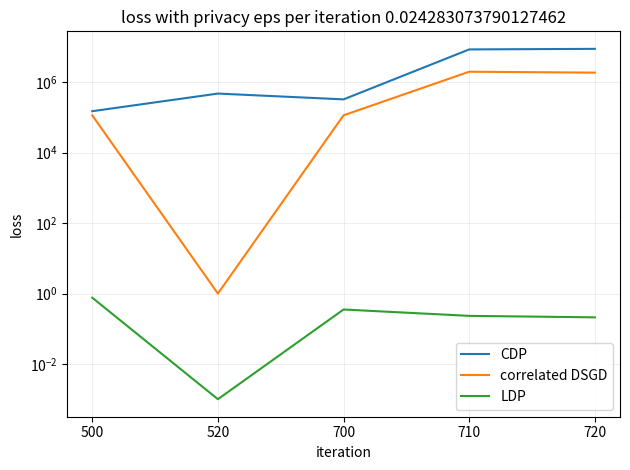

What is the difference between the second highest and second lowest values in the correlated DSGD series?

1764380.2